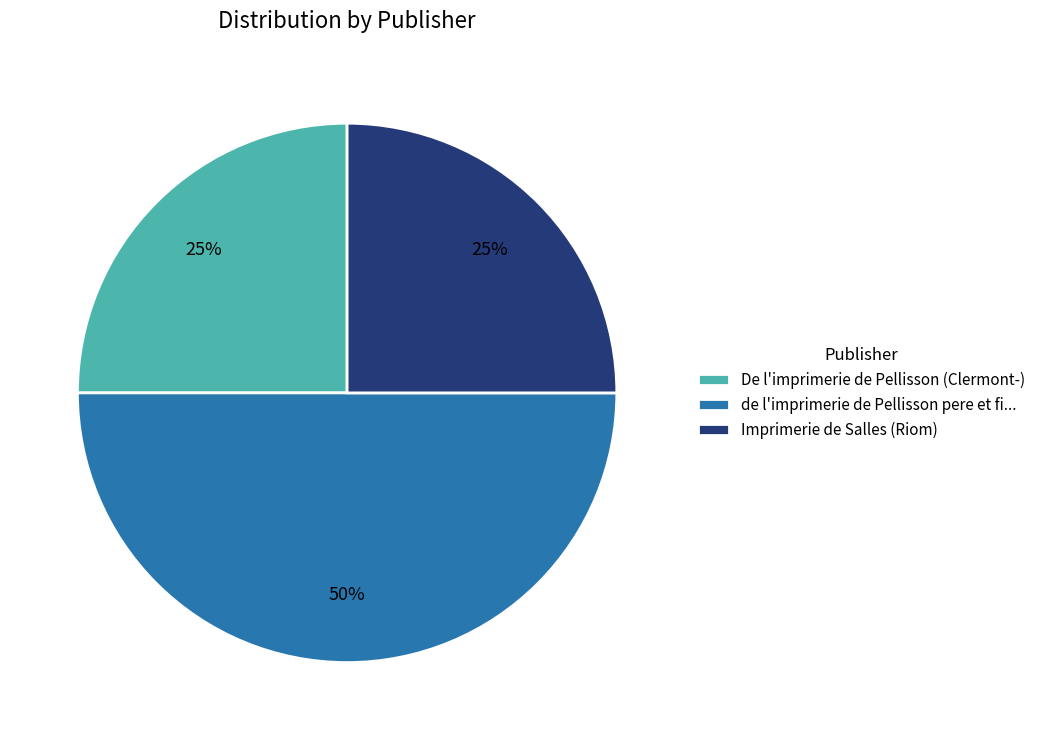

Which slice is the largest?

de l'imprimerie de Pellisson pere et fi...